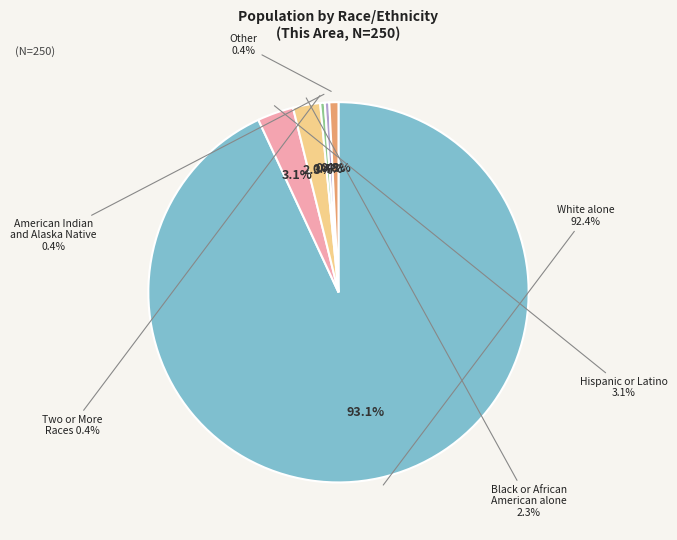

Which category has the smallest portion of the pie?

Asian alone